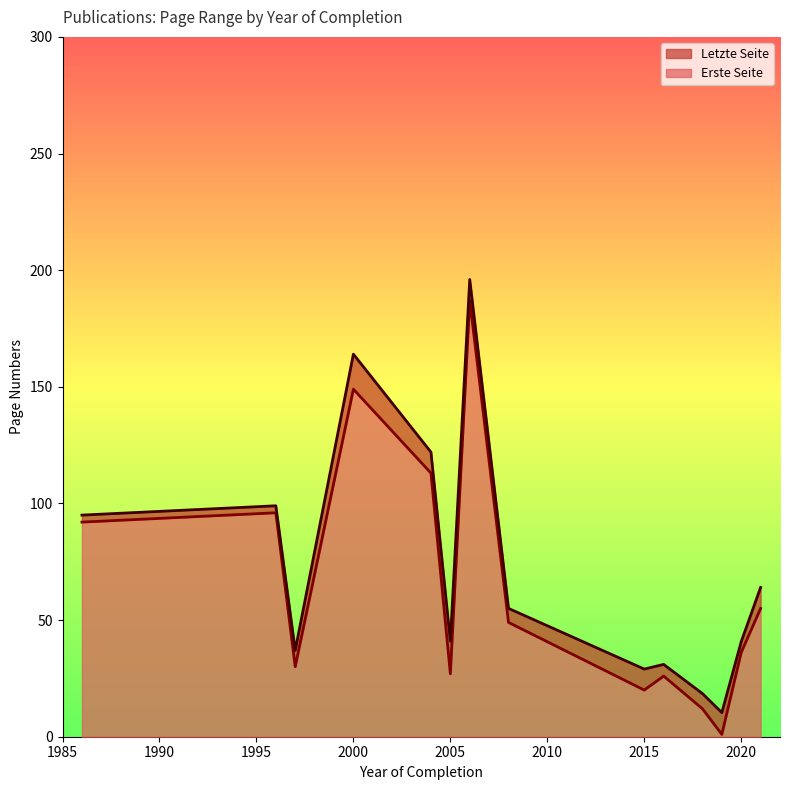

True or false: Erste Seite and Letzte Seite intersect in this chart.

False